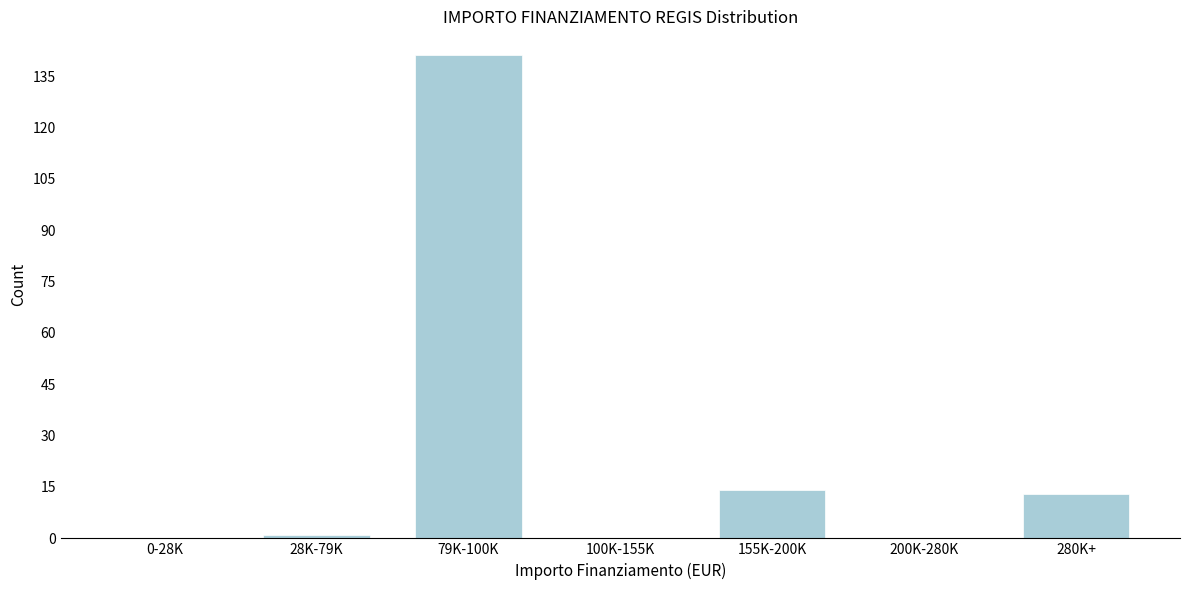

Reading left to right, extract all data points from this chart.

0-28K=0	28K-79K=1	79K-100K=141	100K-155K=0	155K-200K=14	200K-280K=0	280K+=13